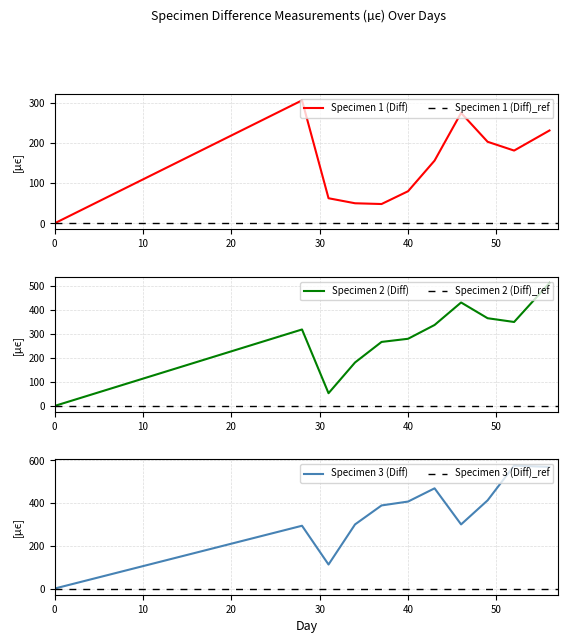

What is the total value across all series at 43?

962.5